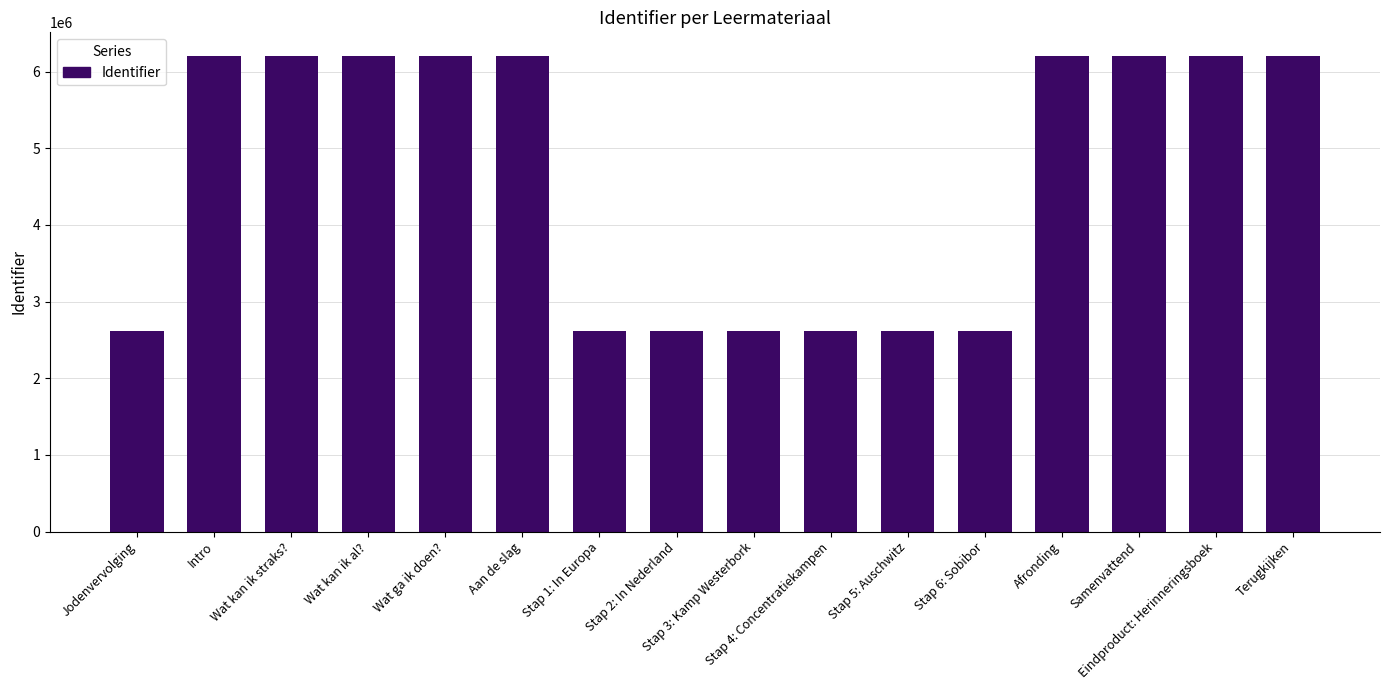

What is the difference between the second highest and minimum values?

3578896